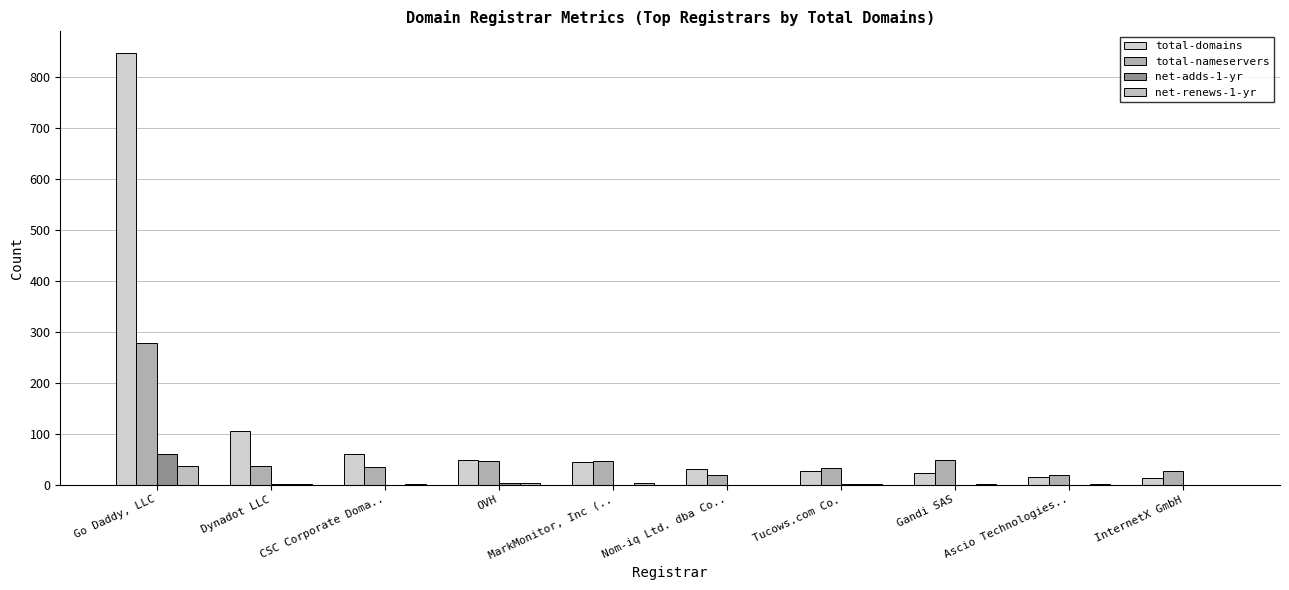

What is the difference between the highest and lowest values at InternetX GmbH?

26